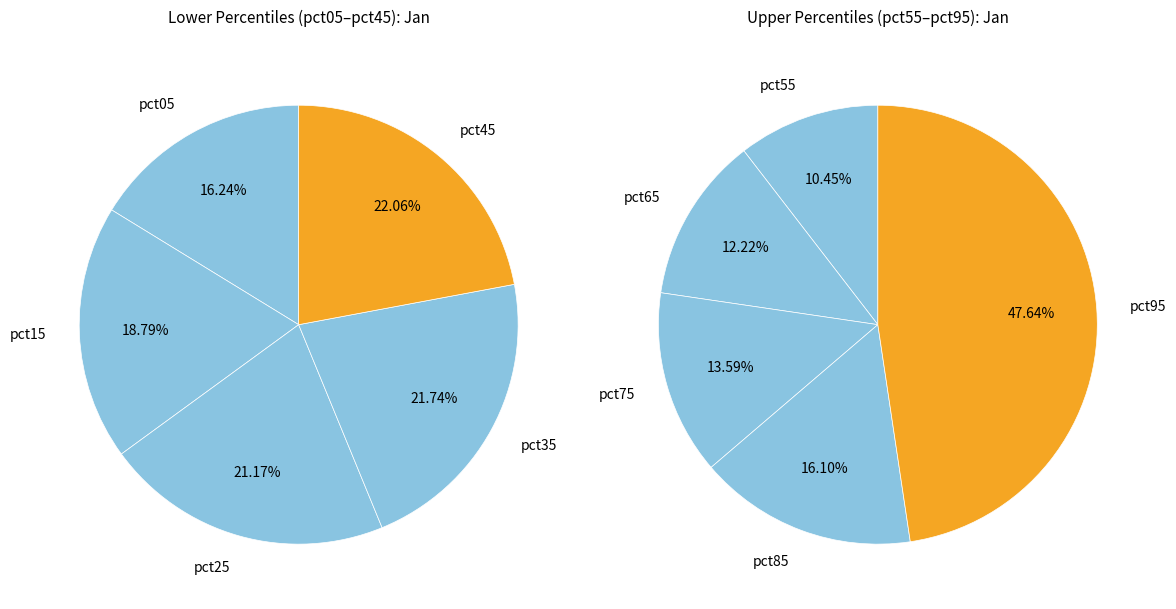

Count the number of slices in the pie.

10